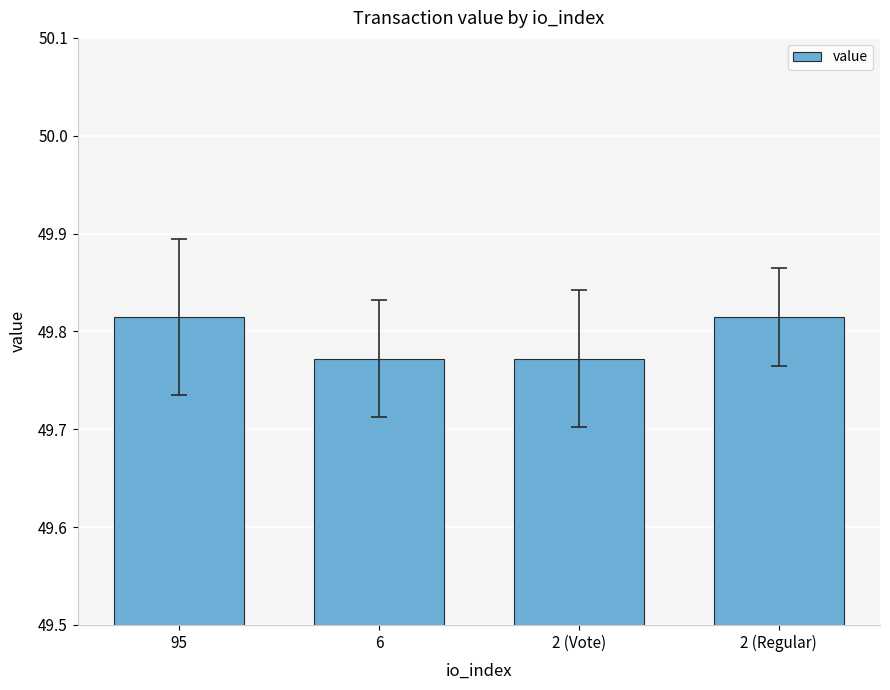

How many categories are shown in the chart?

4